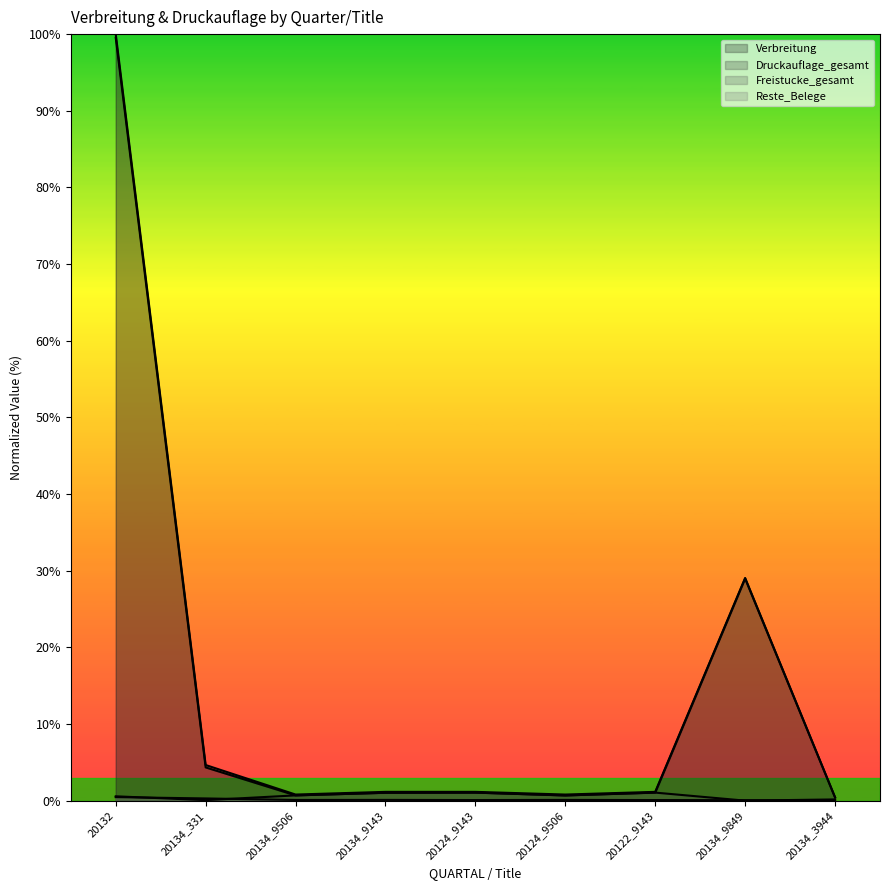

Reading left to right, extract all data points from this chart.

Verbreitung: 99.5	4.4	0.7	1.0	1.1	0.7	1.1	29.0	0.4
Druckauflage_gesamt: 100.0	4.7	0.8	1.2	1.2	0.8	1.2	29.1	0.5
Freistucke_gesamt: 0.6	0.1	0.7	1.0	1.1	0.7	1.1	0.0	0.2
Reste_Belege: 0.5	0.3	0.1	0.1	0.1	0.1	0.1	0.1	0.0